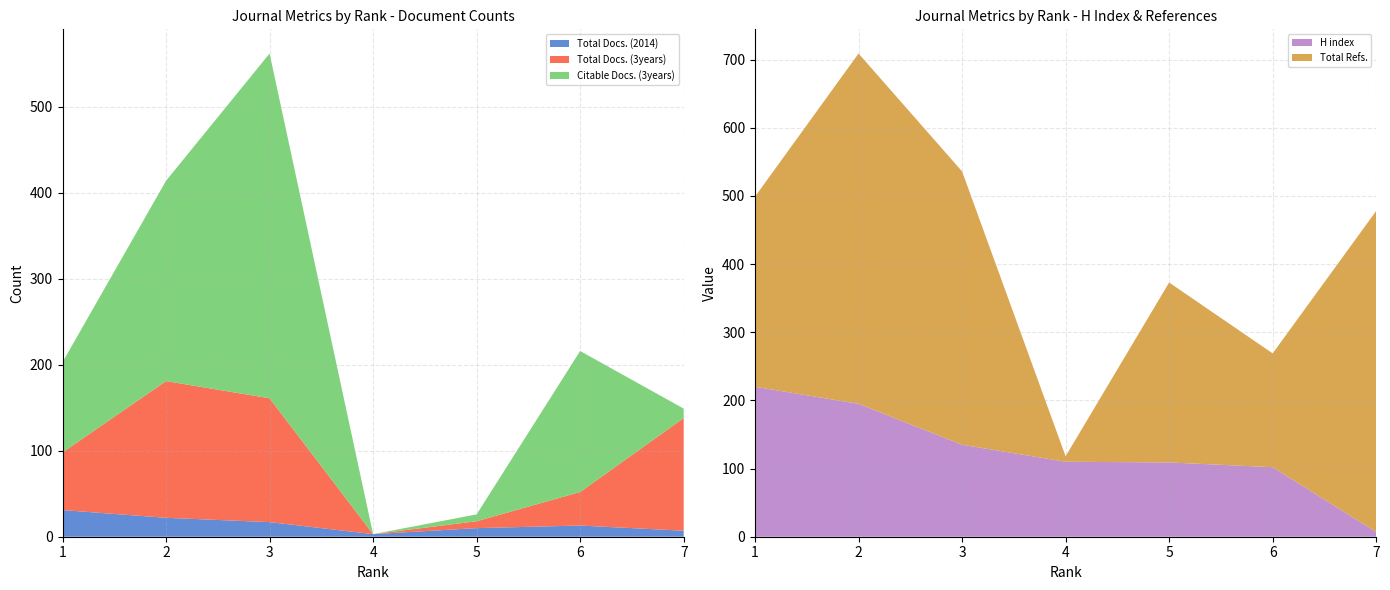

Reading left to right, list all the values displayed in this chart.

H index: 1=220	2=195	3=135	4=110	5=109	6=102	7=7
Total Docs. (2014): 1=31	2=22	3=17	4=3	5=10	6=13	7=7
Total Docs. (3years): 1=67	2=159	3=144	4=0	5=8	6=39	7=131
Total Refs.: 1=279	2=514	3=401	4=8	5=264	6=167	7=471
Citable Docs. (3years): 1=105	2=233	3=401	4=0	5=8	6=164	7=11